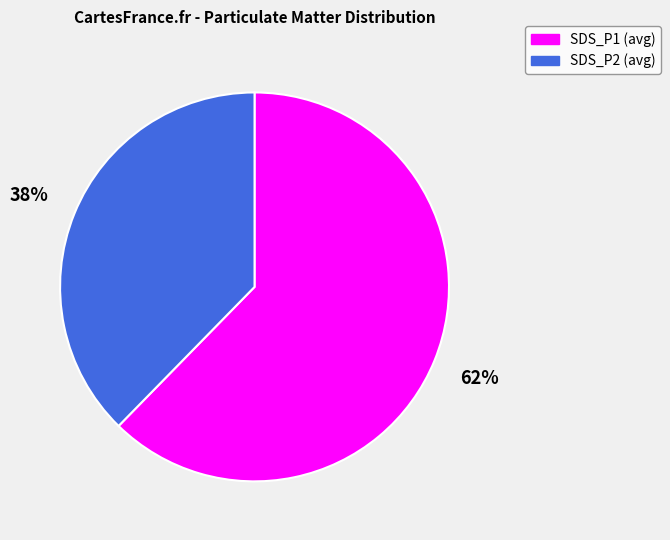

To the nearest percent, what percentage of the pie is SDS_P2 (avg)?

38%